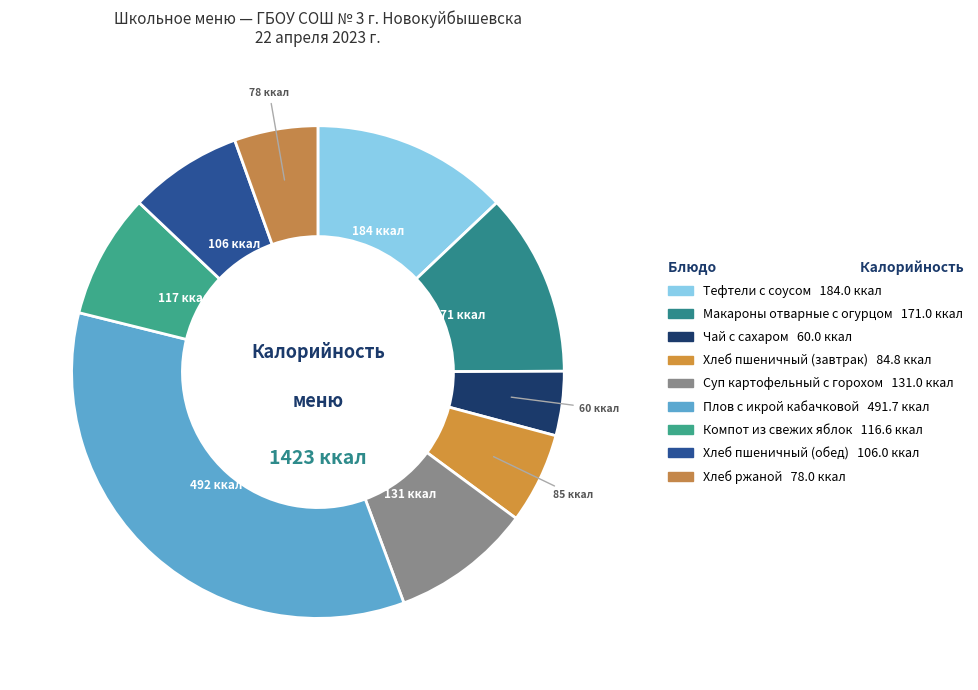

To the nearest percent, what is the difference between the largest and smallest slice percentages?

30%